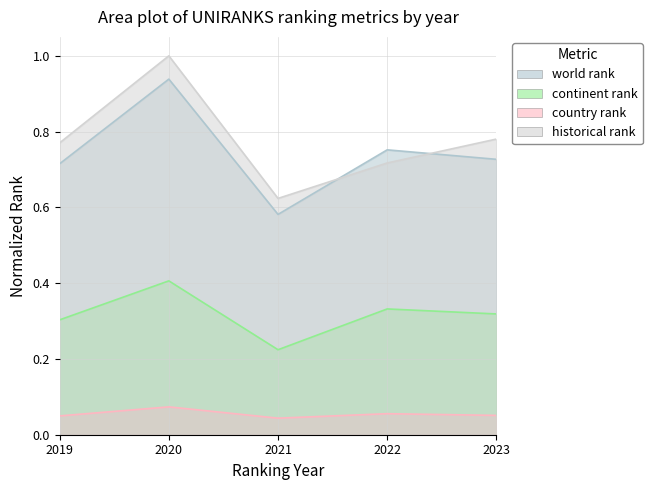

True or false: continent rank and historical rank cross at least once.

False